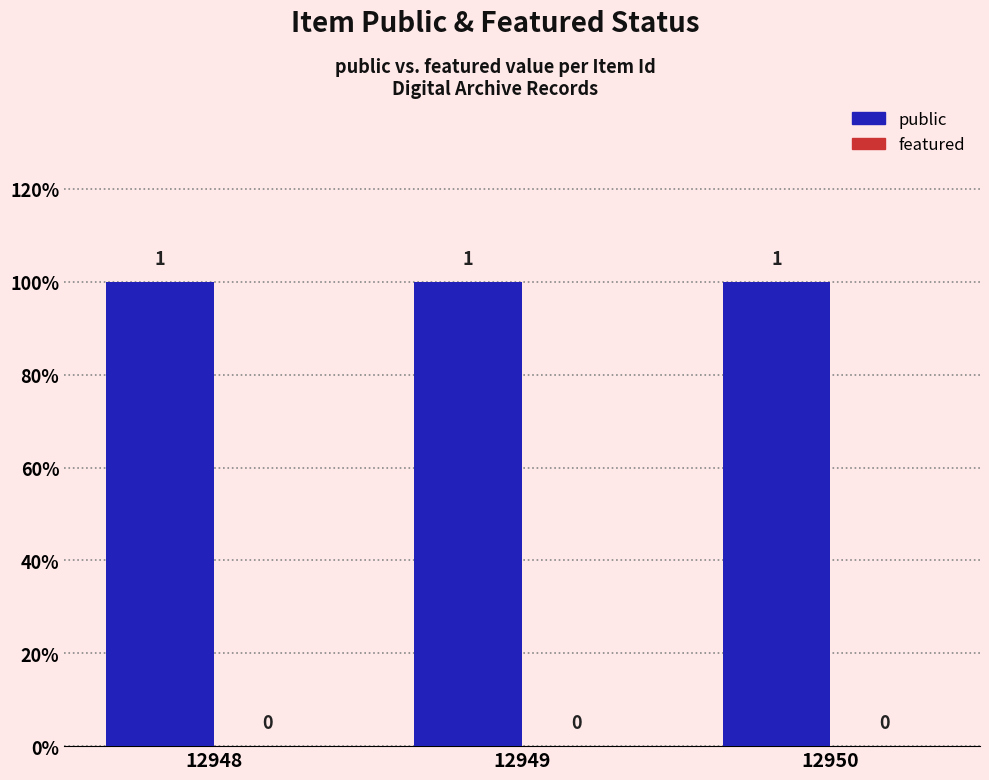

Reading left to right, list all the values displayed in this chart.

public: 12948=1	12949=1	12950=1
featured: 12948=0	12949=0	12950=0